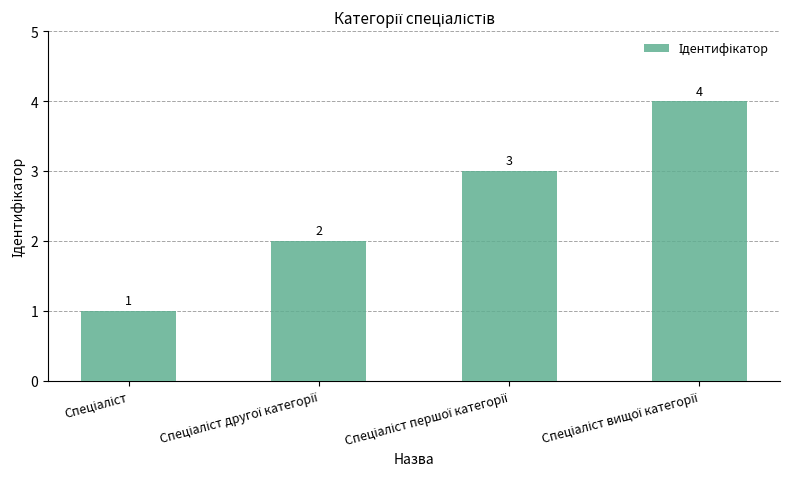

What is the greatest value displayed?

4